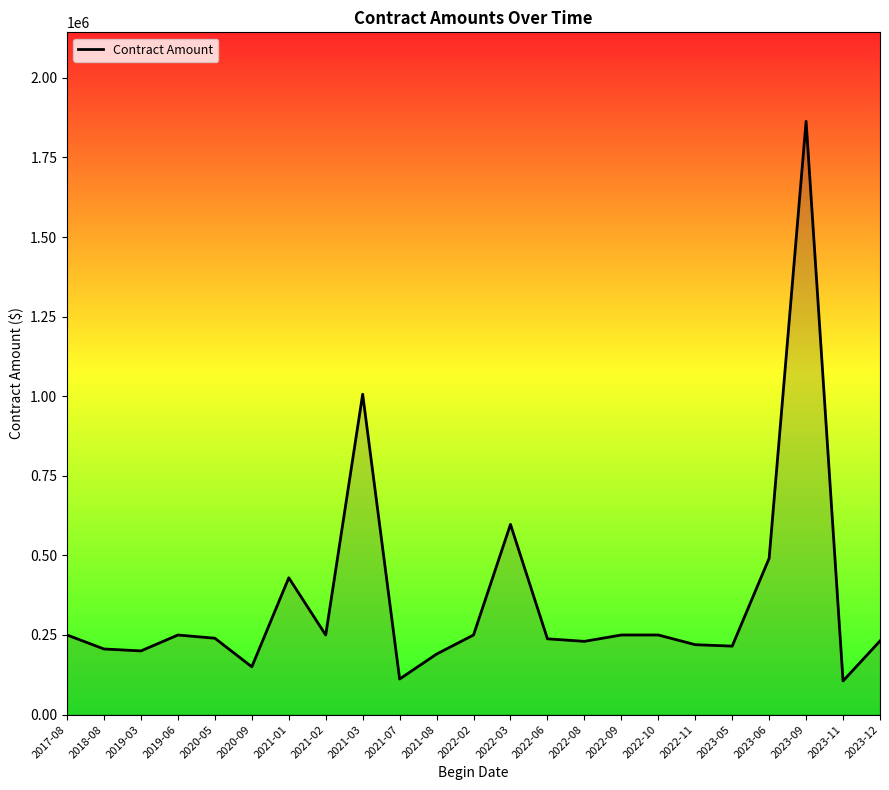

Which label corresponds to the largest value in the chart?

2023-09